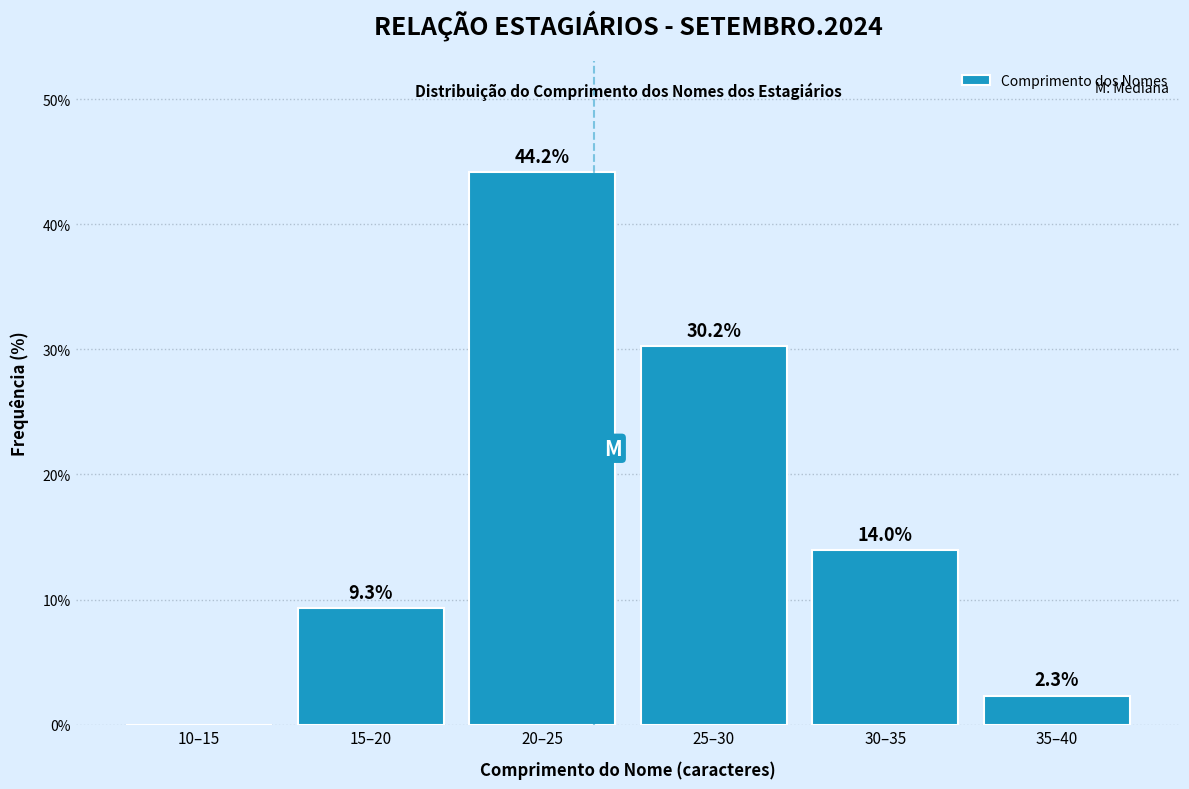

Reading left to right, what are all the values shown in this chart?

10–15=0.0	15–20=9.3	20–25=44.2	25–30=30.2	30–35=14.0	35–40=2.3